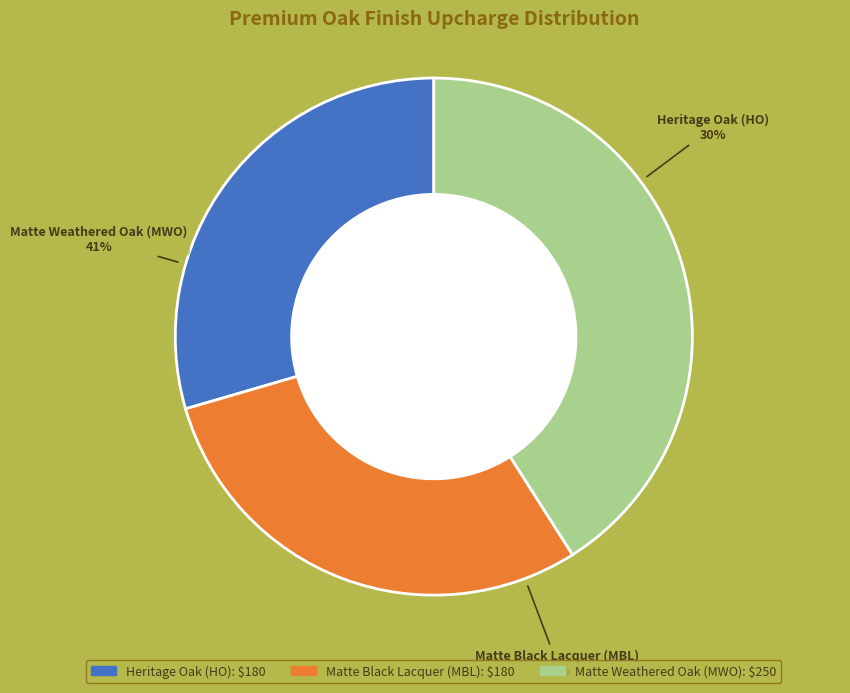

Does Matte Black Lacquer (MBL) account for over 50% of the chart?

No